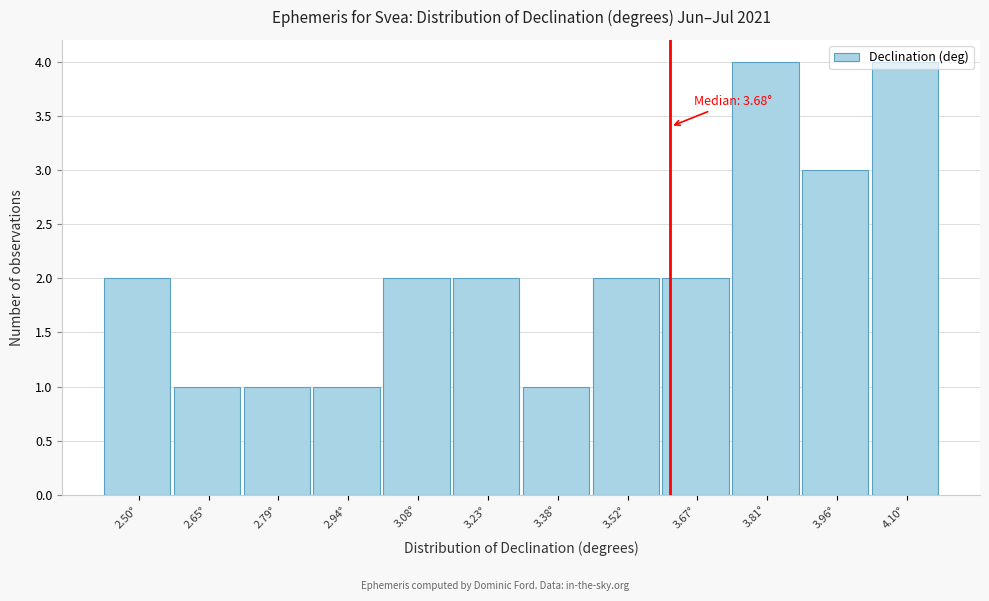

What is the change in value from 3.23° to 4.10°?

+2